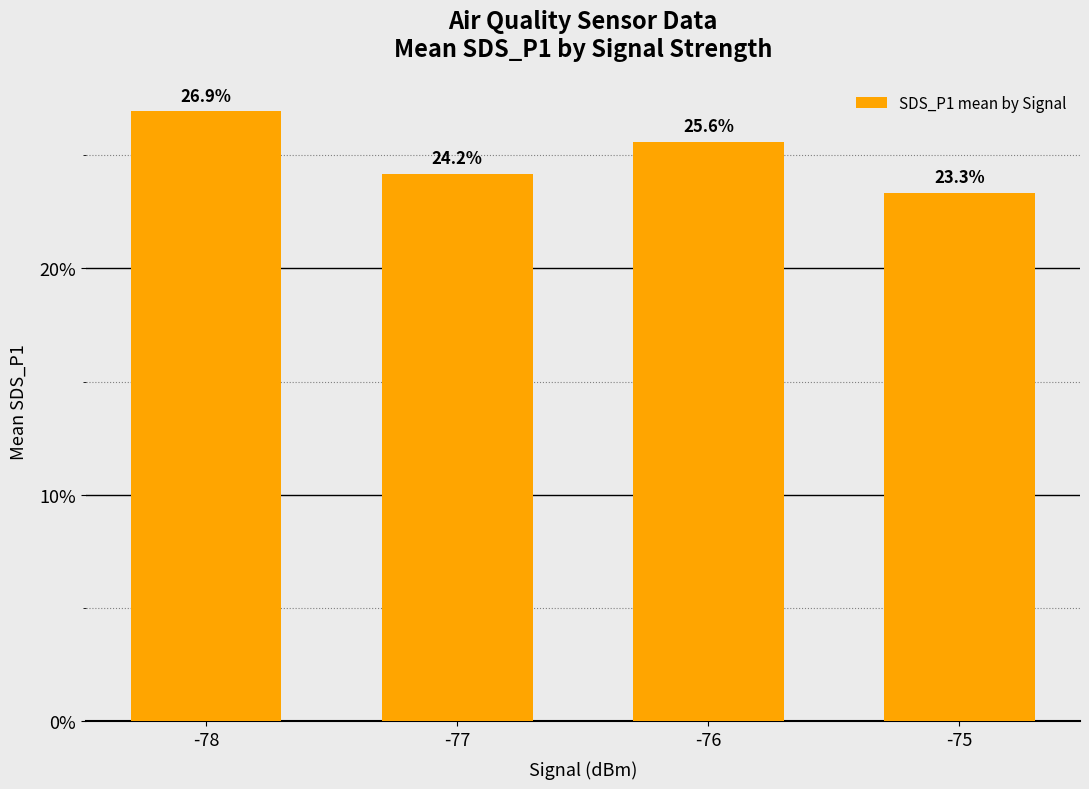

What is the value of the 2nd bar from the left?

24.2